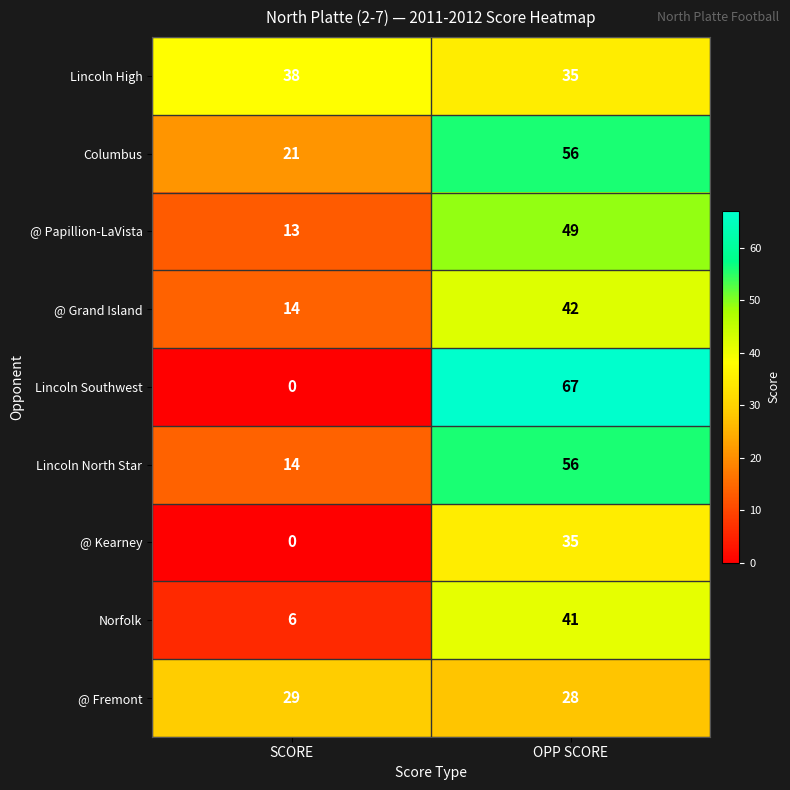

What is the lowest value of the Lincoln High series?

35